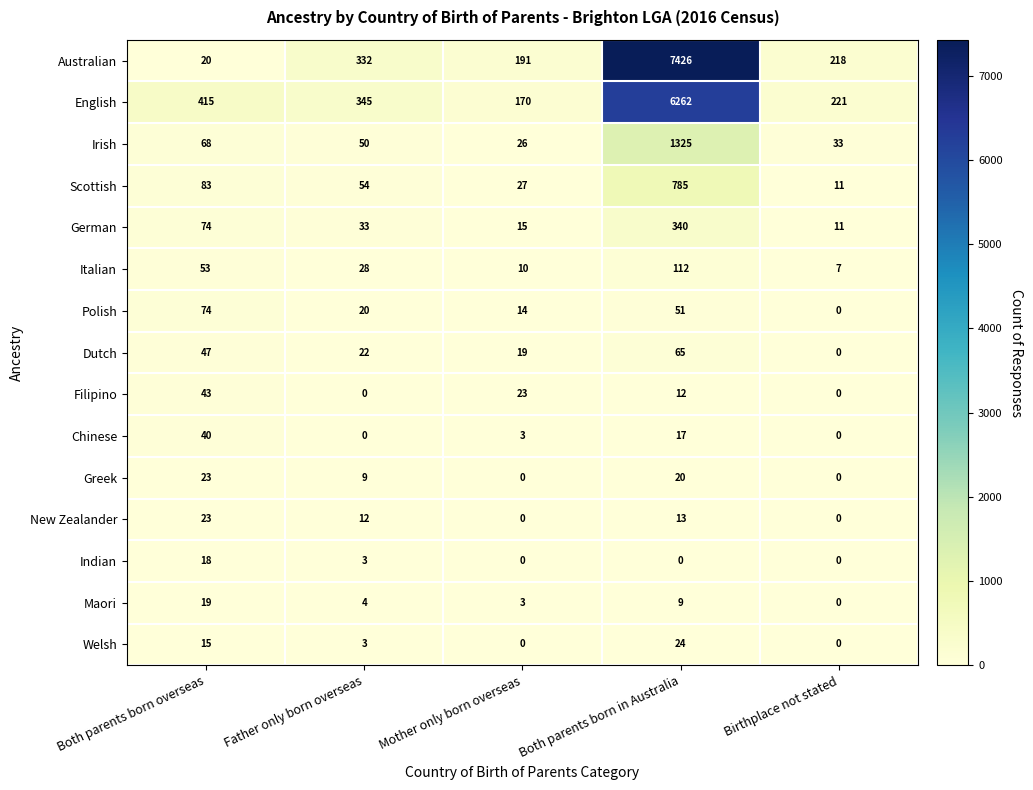

At which category is the sum across all series the highest?

Both parents born in Australia